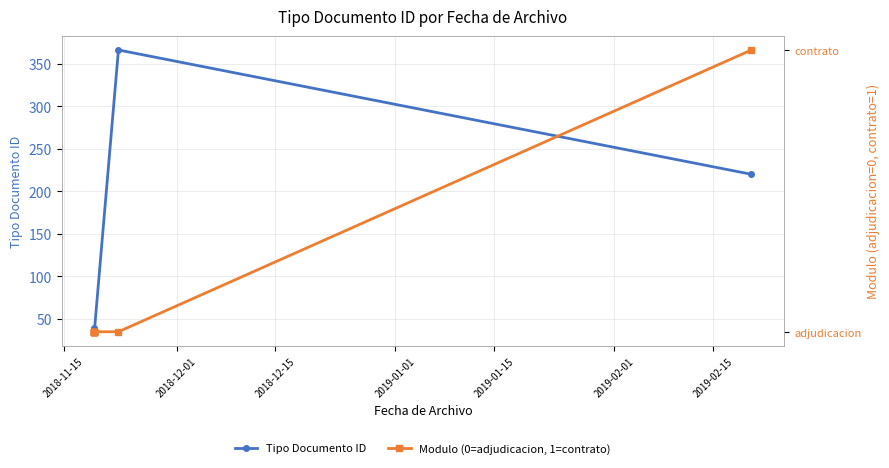

True or false: Modulo (0=adjudicacion, 1=contrato) and Tipo Documento ID intersect in this chart.

False